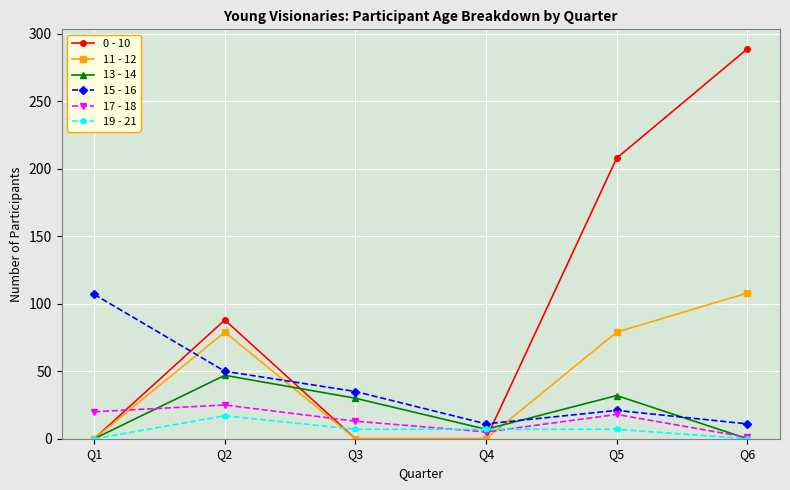

At Q2, list the series in order from largest to smallest.

0 - 10, 11 - 12, 15 - 16, 13 - 14, 17 - 18, 19 - 21